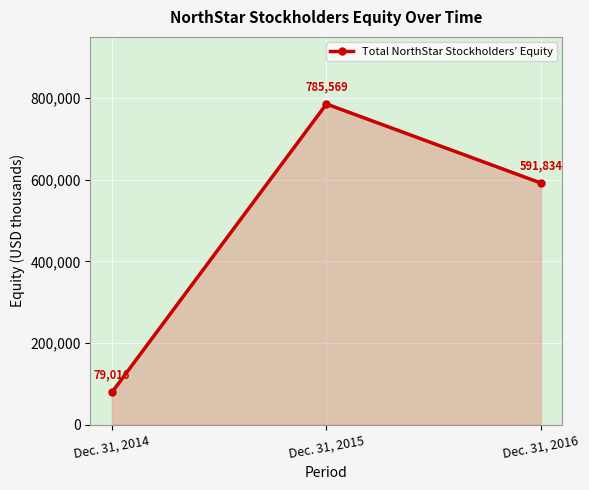

Does the chart display data point markers on the line(s)?

Yes